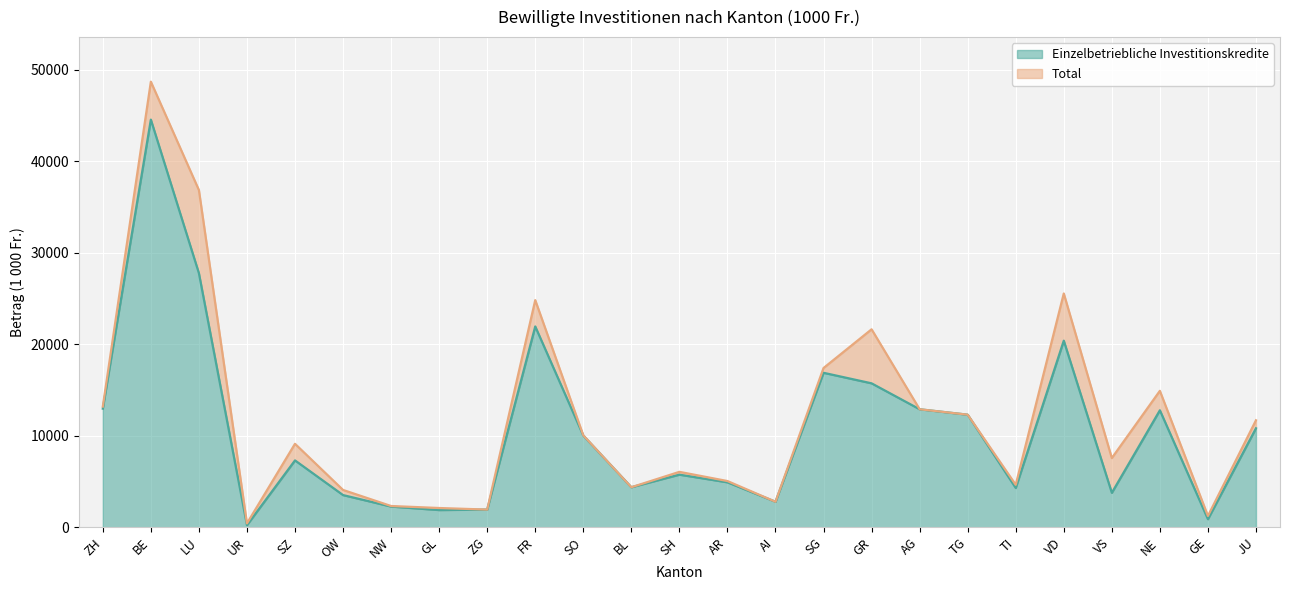

Which category has the lowest value in the Total (1000 Fr.) series?

UR